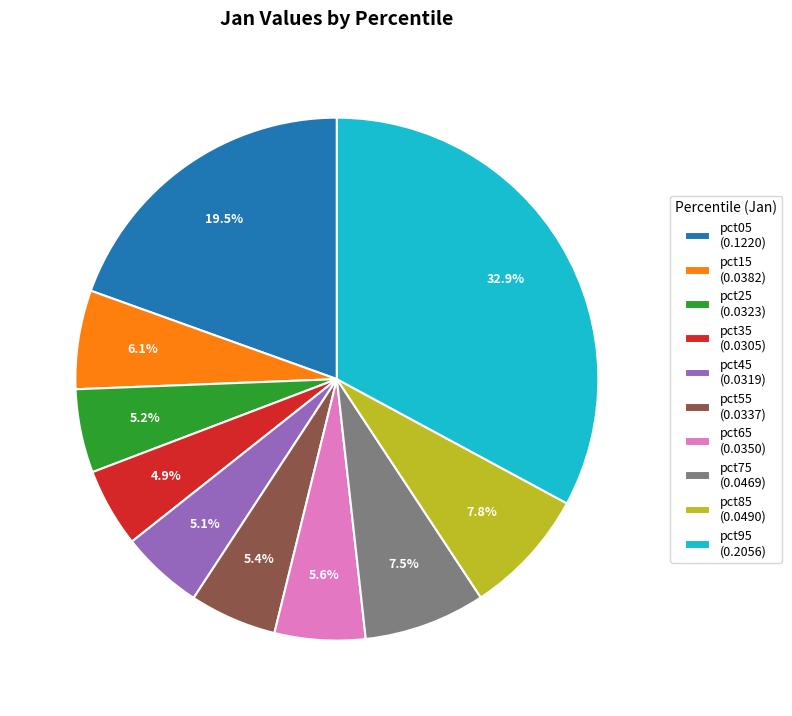

The pct45 slice represents 1% of the pie. True or false?

False